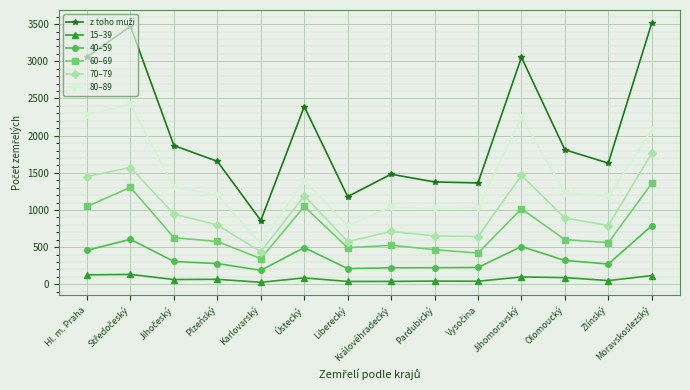

True or false: 70–79 has more than 1 points higher than both neighbors.

True